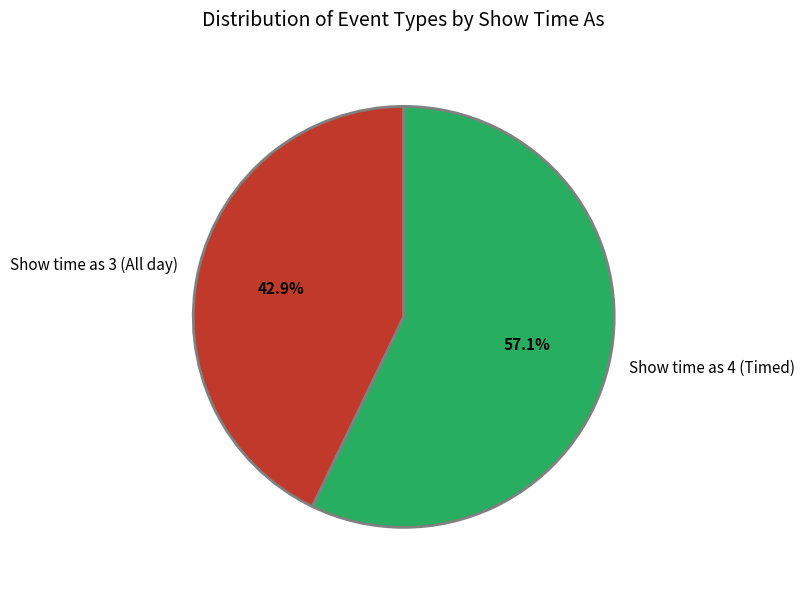

What portion of the pie excludes Show time as 4 (Timed)?

42.9%